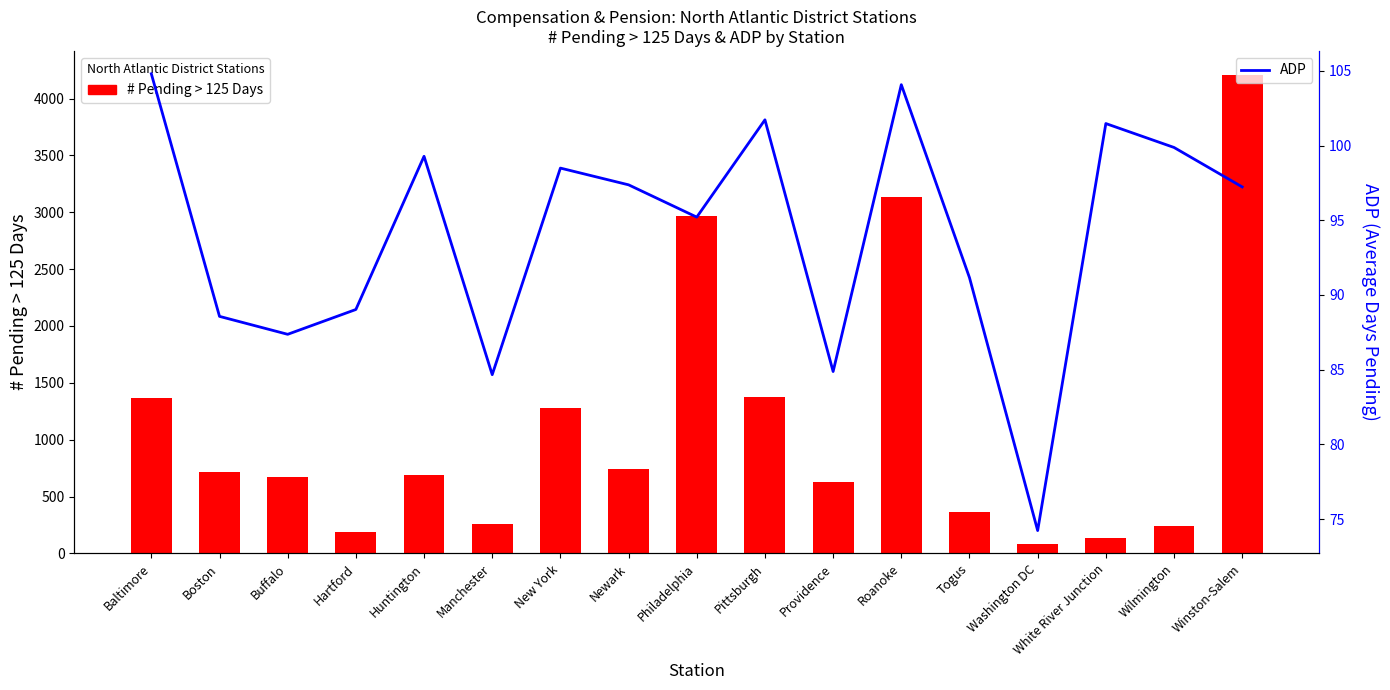

At which category is the sum across all series the highest?

Winston-Salem